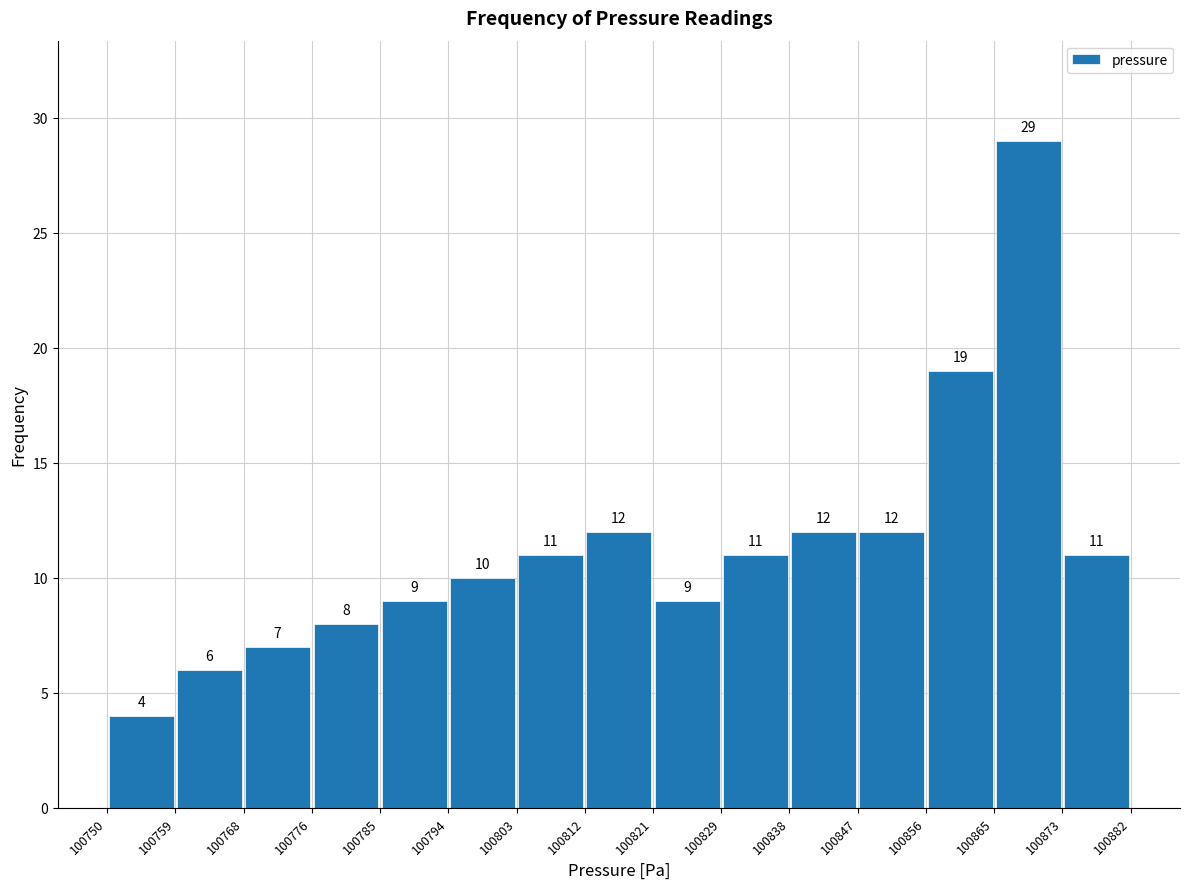

What is the height of the bar covering 100847 to 100856 on the x-axis?

12